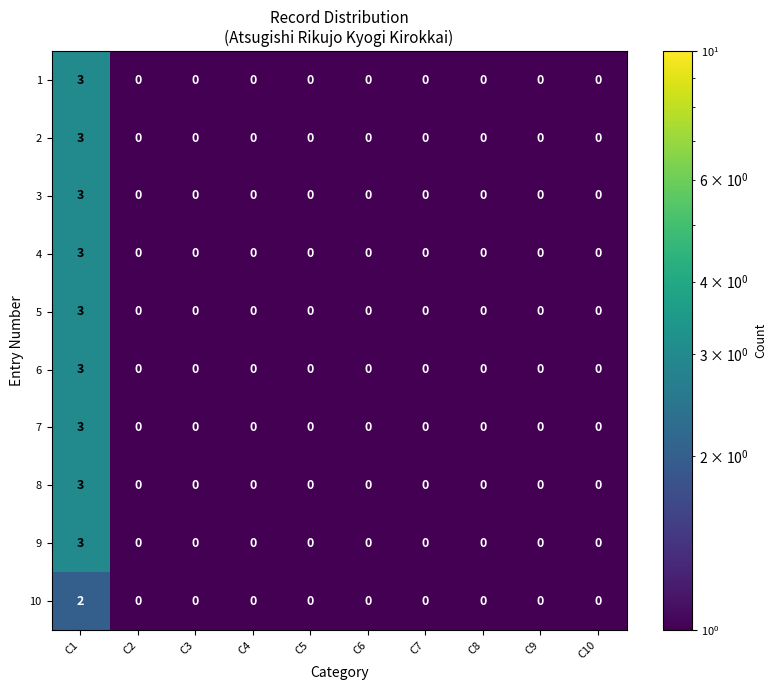

What is the difference between the 4 values at C1 and C3?

3